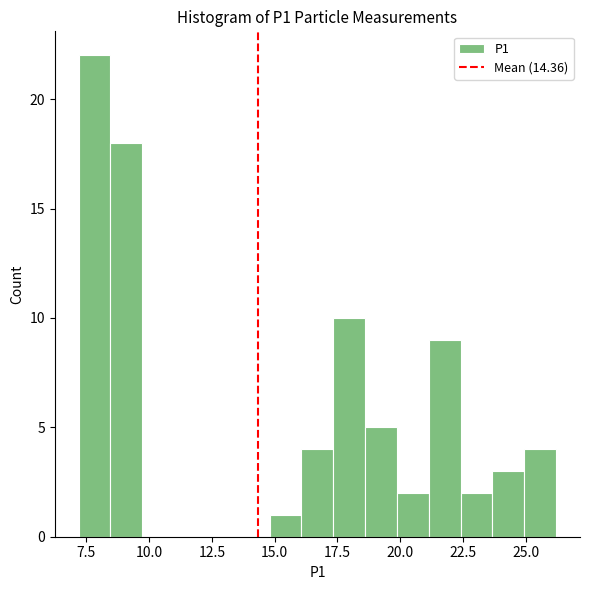

Read against the x-axis, roughly where is the centre of the tallest bar?

8.0